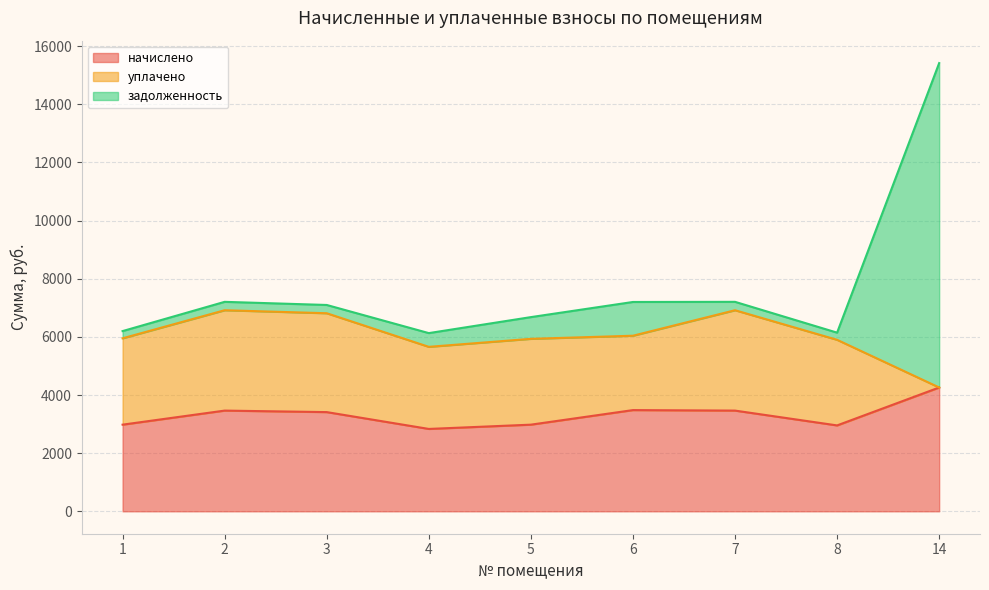

What is the difference between the начислено values at 6 and 7?

17.3